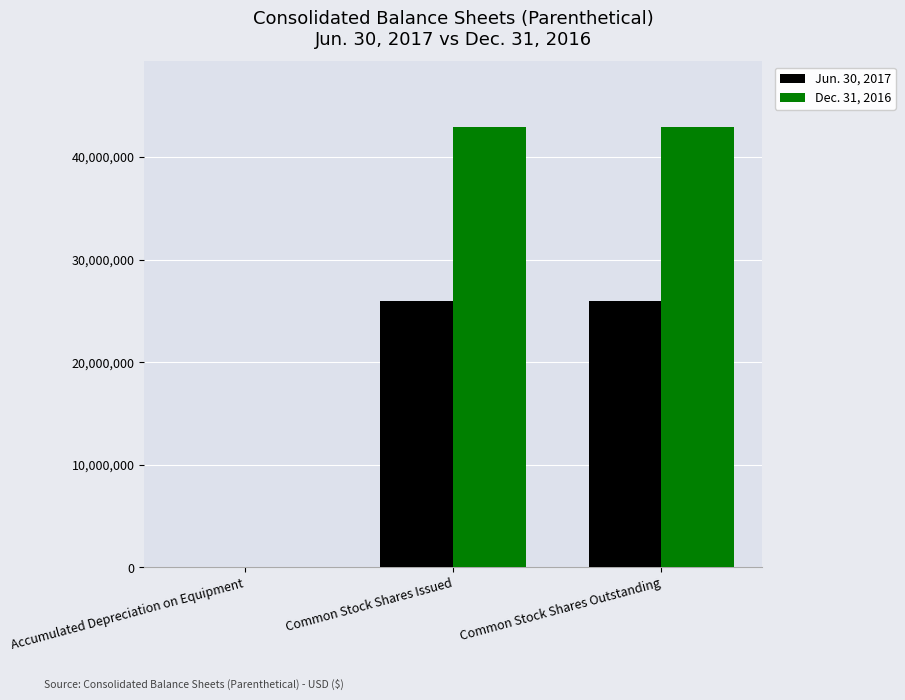

What is the approximate value of Dec. 31, 2016 at Common Stock Shares Issued, to the nearest 100?

42881500